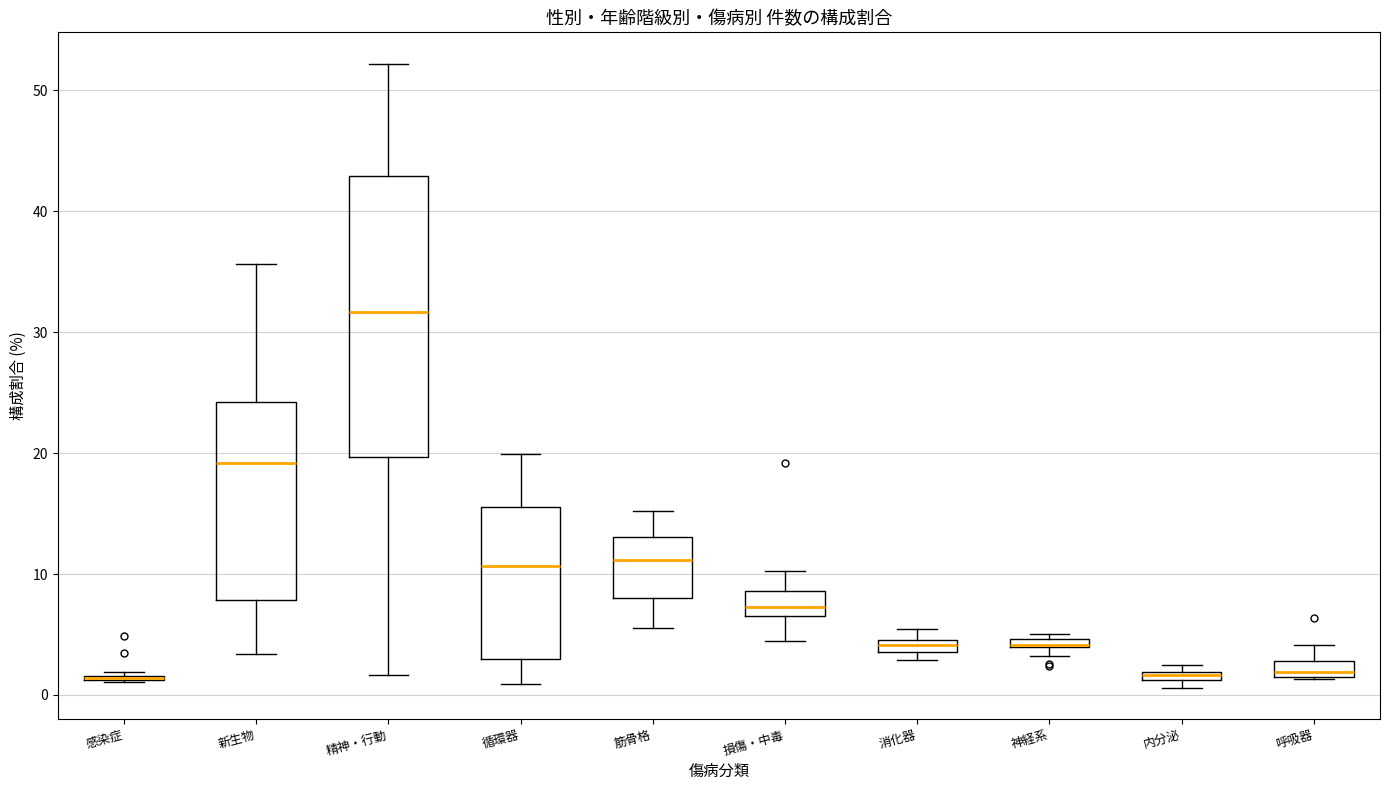

Comparing the boxes themselves (not the whiskers), which one is the tallest?

精神・行動